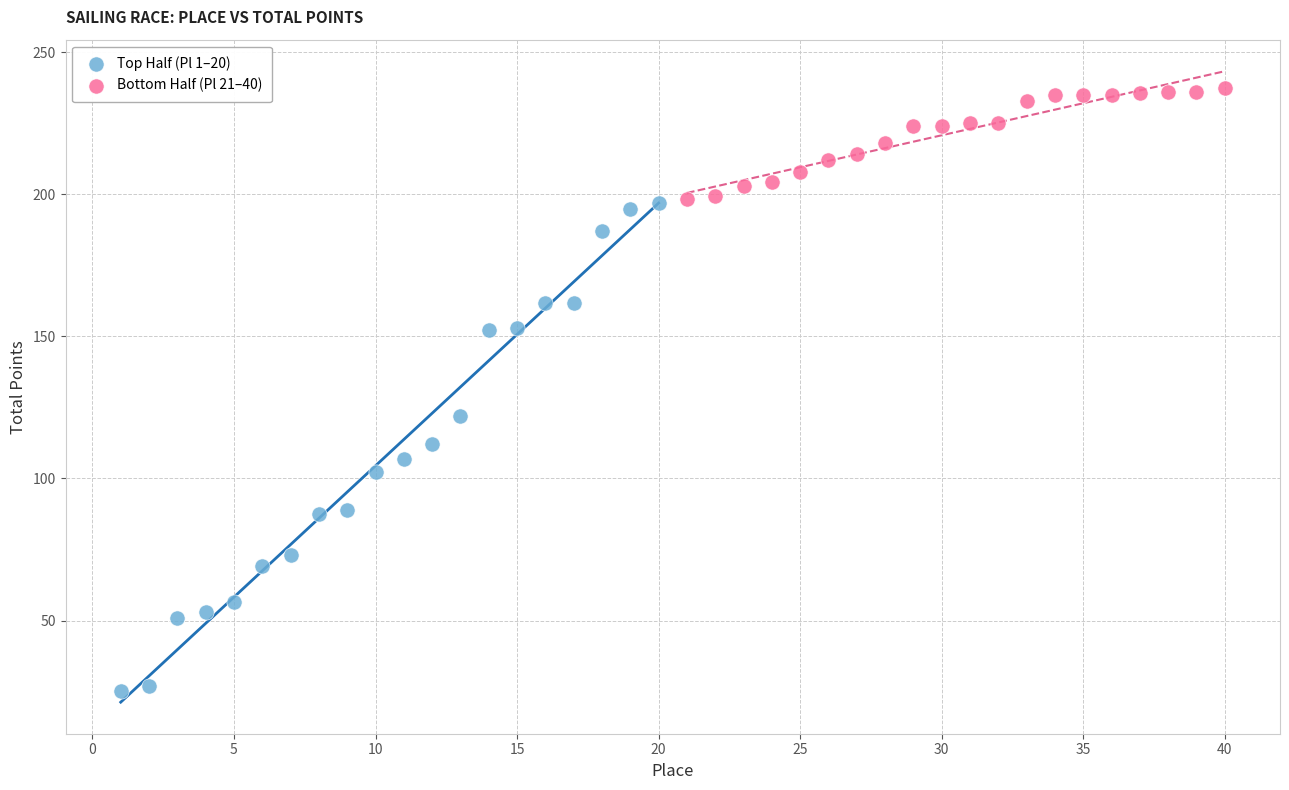

Which series has the largest Y range (max minus min)?

Top Half (Pl 1–20)